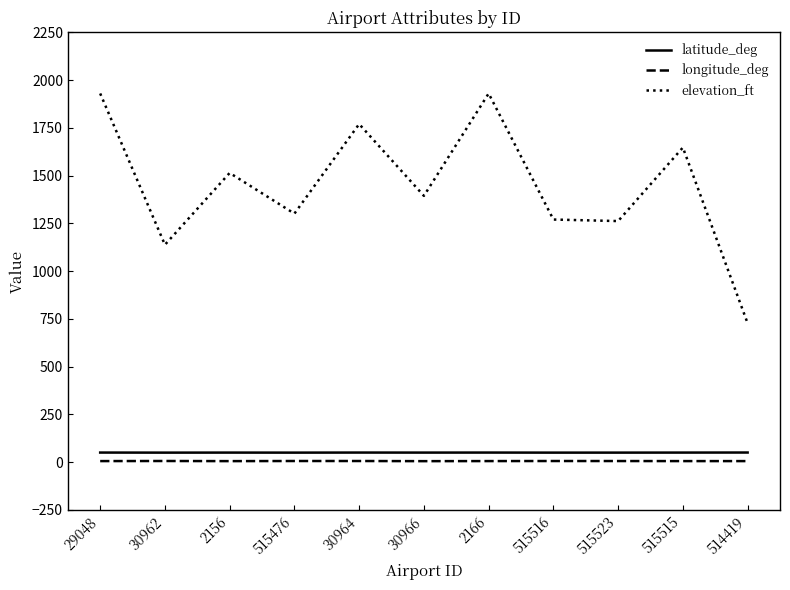

Does the chart have visible grid lines?

No